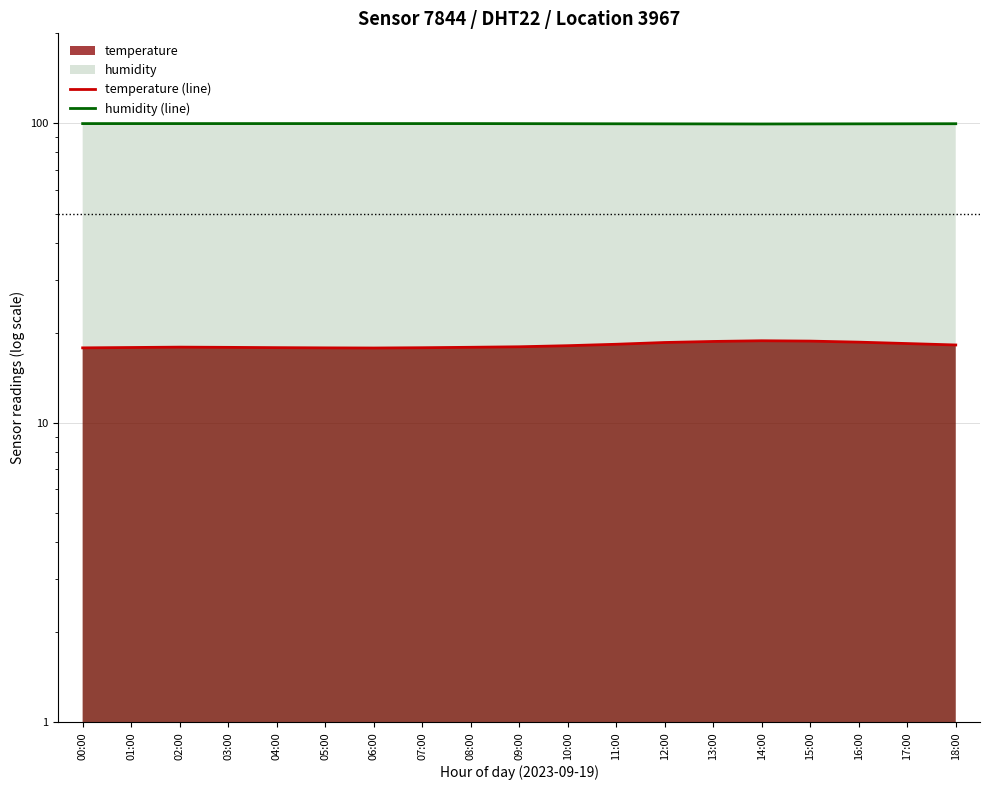

What value does the humidity (line) series have at 06:00?

99.9